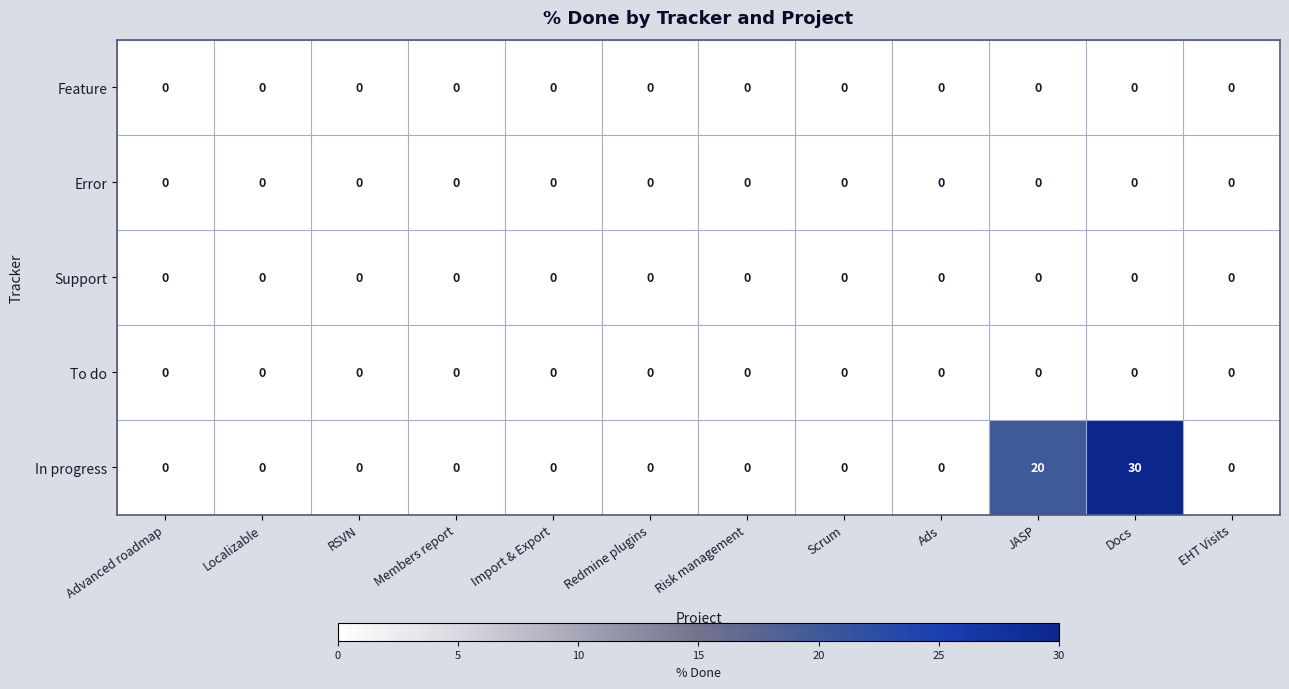

What is the difference between the maximum and minimum values in the In progress series?

30